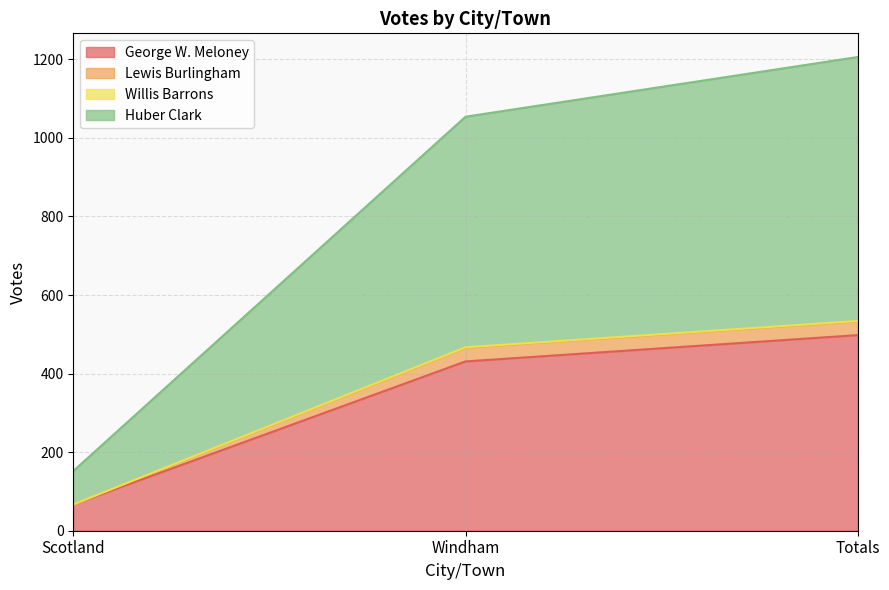

How many data points in Willis Barrons are above 466?

1